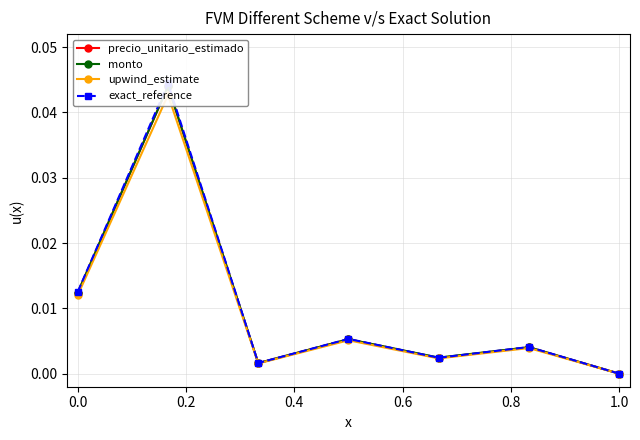

Which category has the lowest value in the exact_reference series?

1.0